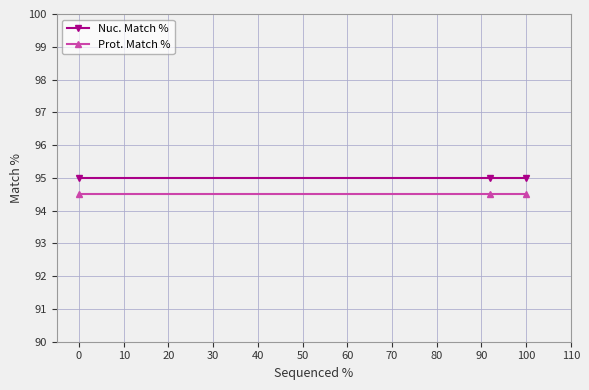

What is the value of the Prot. Match % point at the 3rd from the left?

94.5